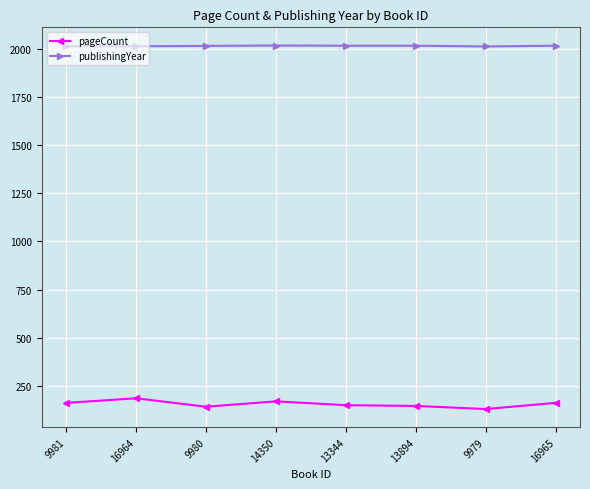

What is the label of the 2nd point from the left?

16964